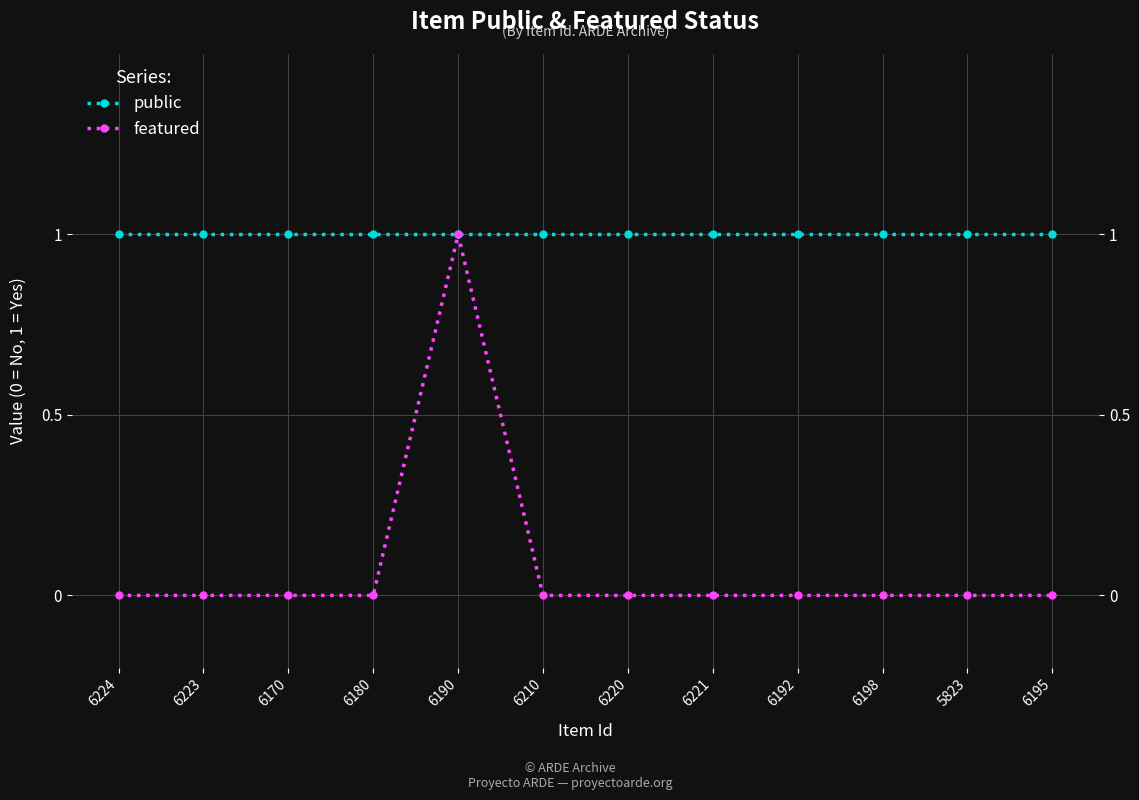

What is the difference between the highest and lowest values at 6221?

1